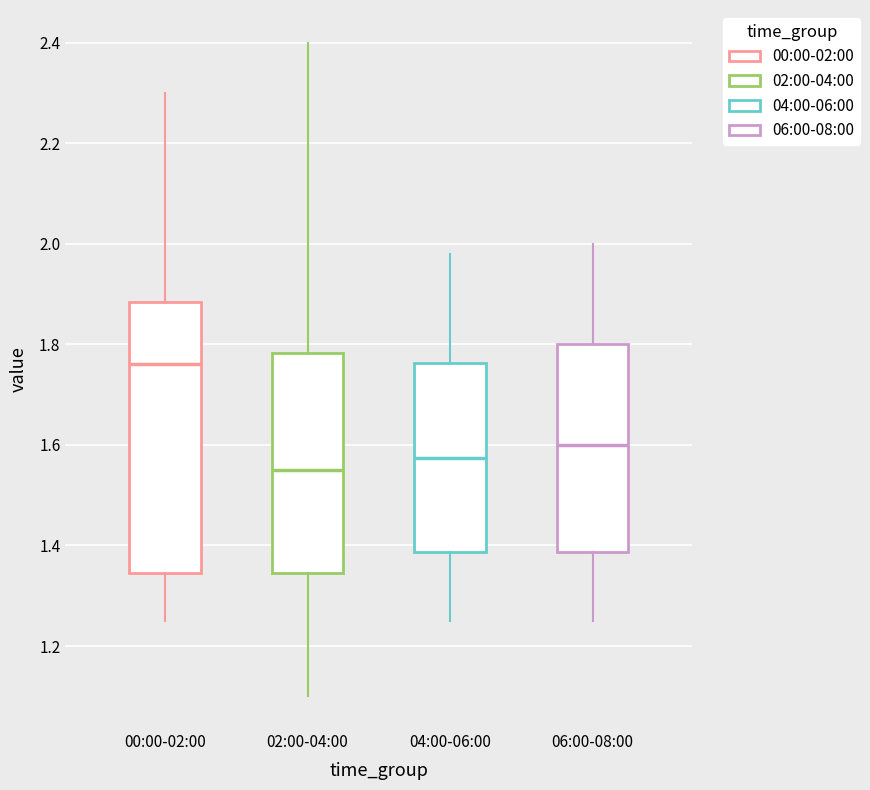

Reading left to right, read every box against the y-axis: the position of its median line, the range the box covers, and the ends of its whiskers. The values are not printed on the chart, so give them approximately, as read against the axis.

00:00-02:00: median 1.76, box 1.34 to 1.88, whiskers 1.26 to 2.30
02:00-04:00: median 1.56, box 1.34 to 1.78, whiskers 1.10 to 2.40
04:00-06:00: median 1.58, box 1.38 to 1.76, whiskers 1.26 to 1.98
06:00-08:00: median 1.60, box 1.38 to 1.80, whiskers 1.26 to 2.00